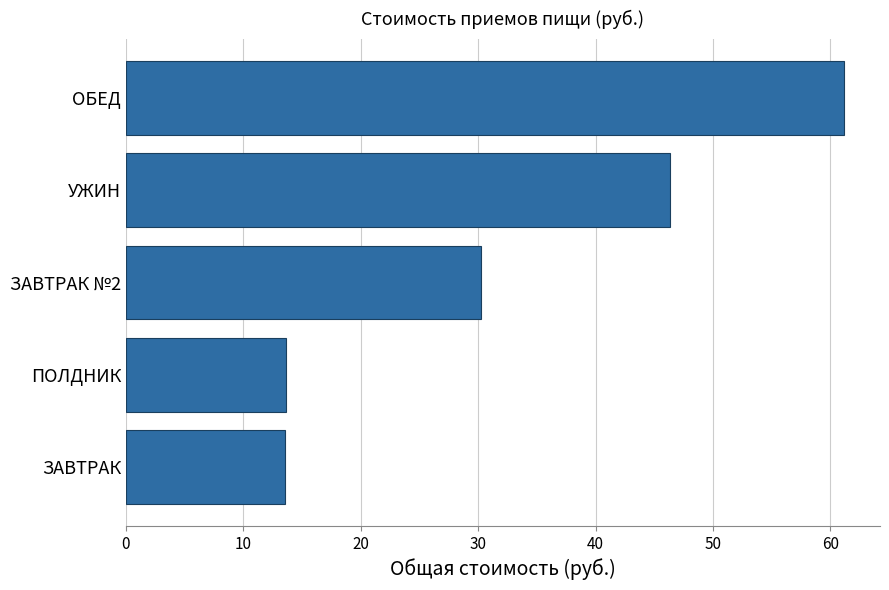

Reading top to bottom, transcribe all the data shown in this chart.

61.2	46.3	30.2	13.6	13.6